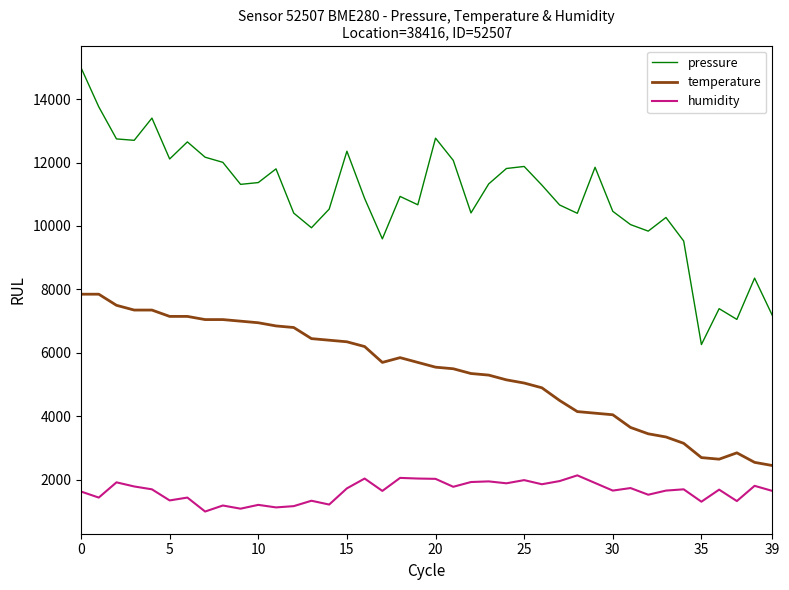

True or false: temperature and humidity cross at least once.

False